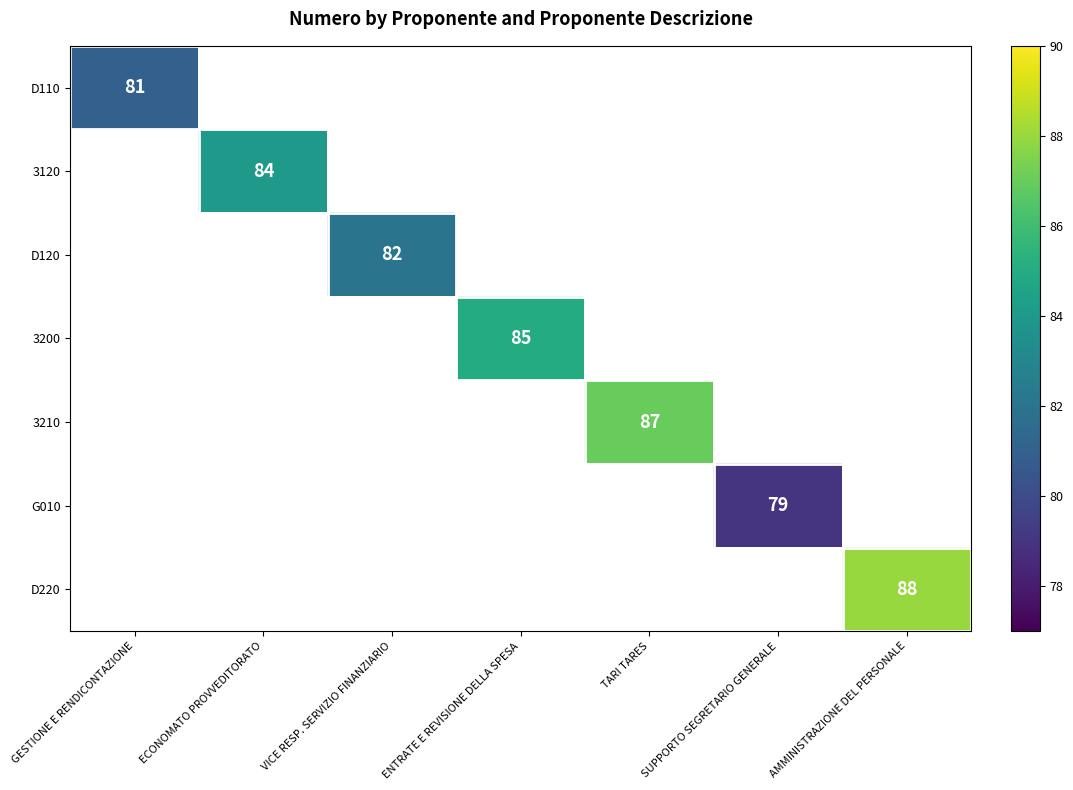

Which has a higher value, ENTRATE E REVISIONE DELLA SPESA or TARI TARES?

TARI TARES